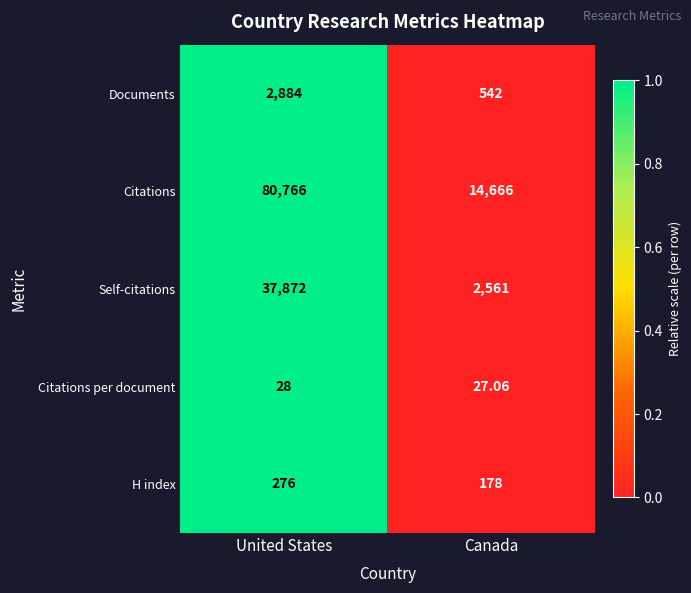

Where is Self-citations nearest to the value 20216?

Canada